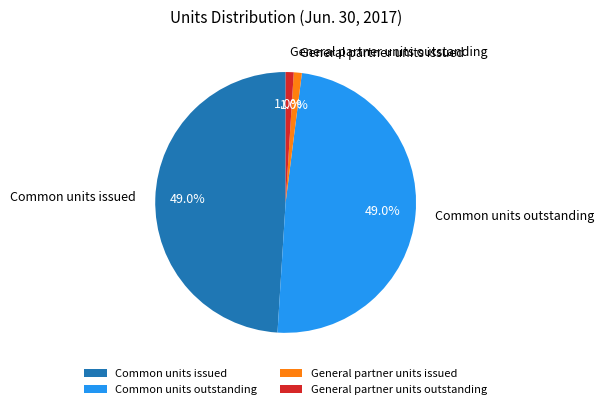

To the nearest percent, what percentage of the pie is Common units issued?

49%